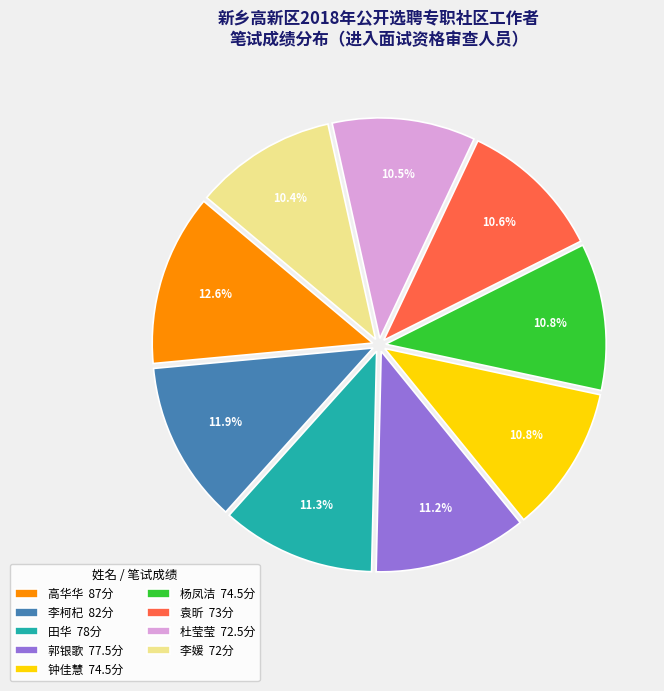

To the nearest percent, what percentage of the pie is 高华华?

13%